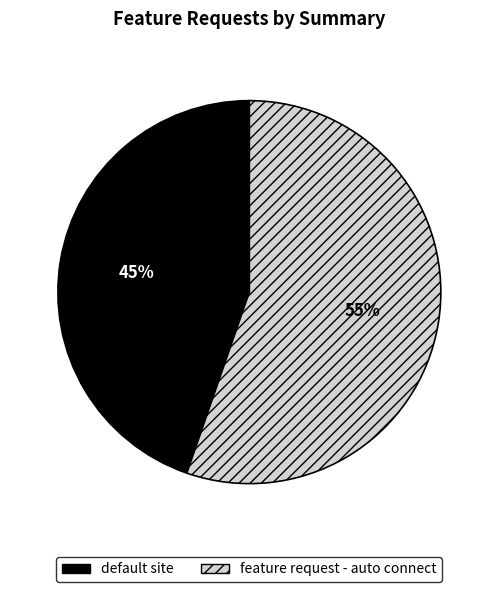

Which slice is the largest?

feature request - auto connect